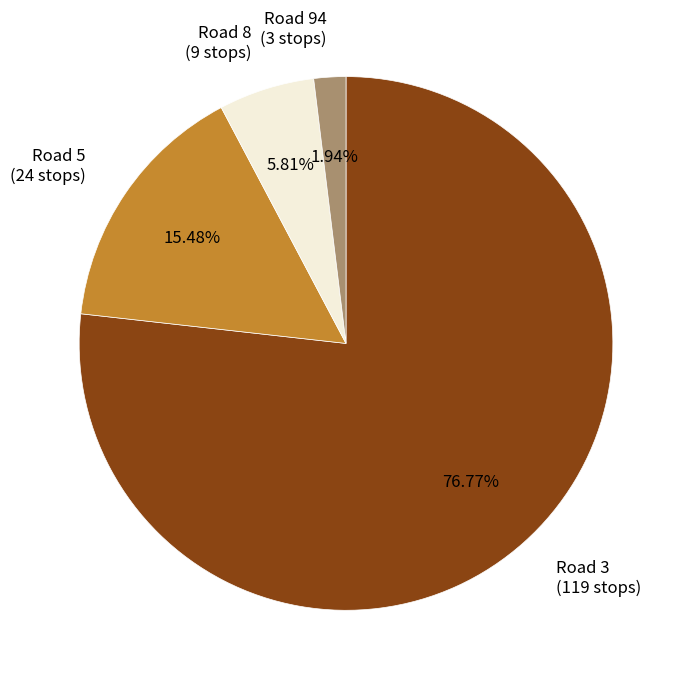

Is the sum of Road 94 (3 stops) and Road 5 (24 stops) greater than half?

No